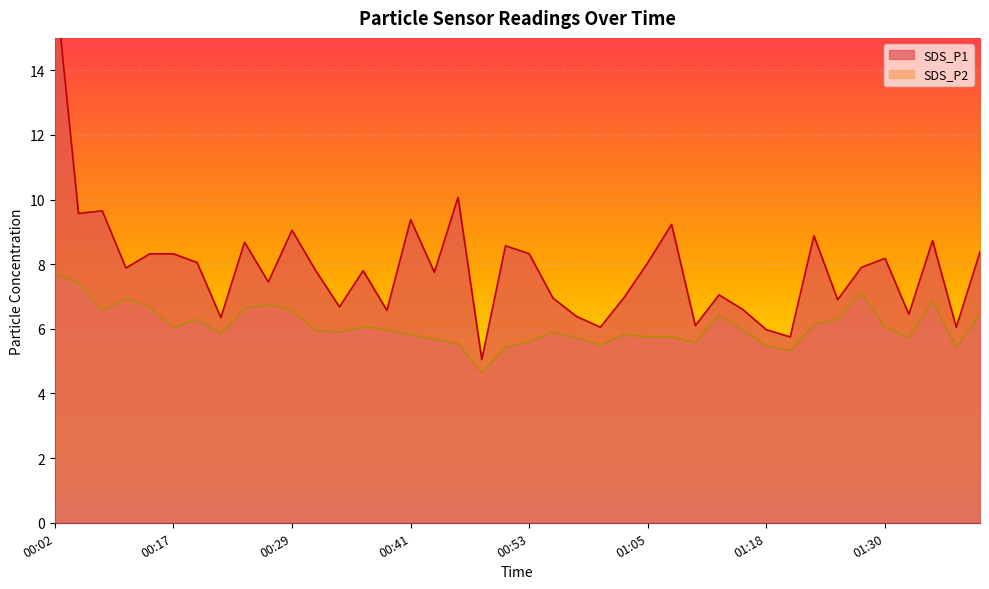

Rank the categories by SDS_P2 value from lowest to highest.

00:48, 01:20, 00:51, 01:37, 01:18, 01:01, 00:46, 01:10, 00:53, 00:43, 00:58, 01:32, 01:05, 01:08, 00:41, 01:03, 00:21, 00:34, 00:56, 00:31, 01:15, 00:39, 00:17, 01:30, 00:36, 01:22, 00:19, 01:25, 01:13, 01:39, 00:07, 00:29, 00:24, 00:11, 00:26, 01:35, 00:09, 01:27, 00:04, 00:02